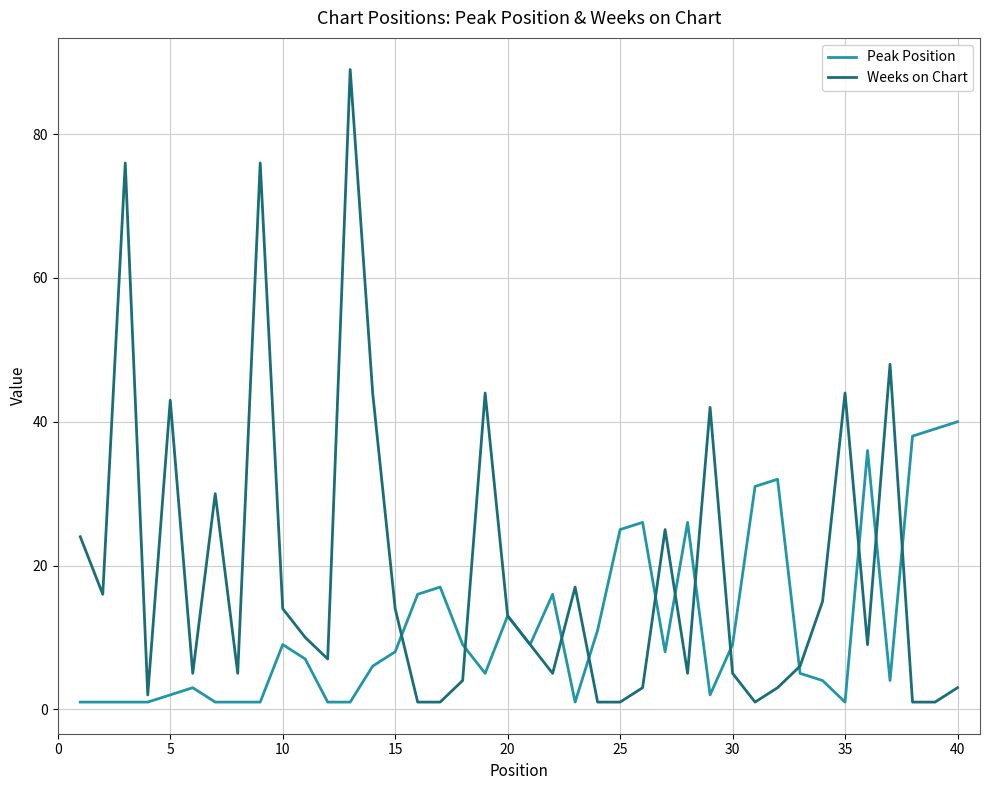

What is the highest value of the Peak Position series?

40